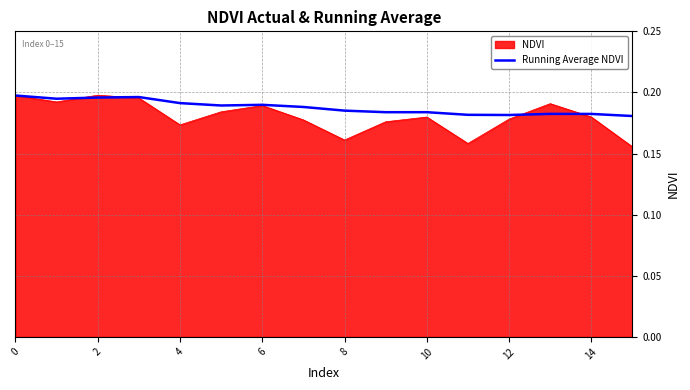

Which series has the widest spread of values?

NDVI